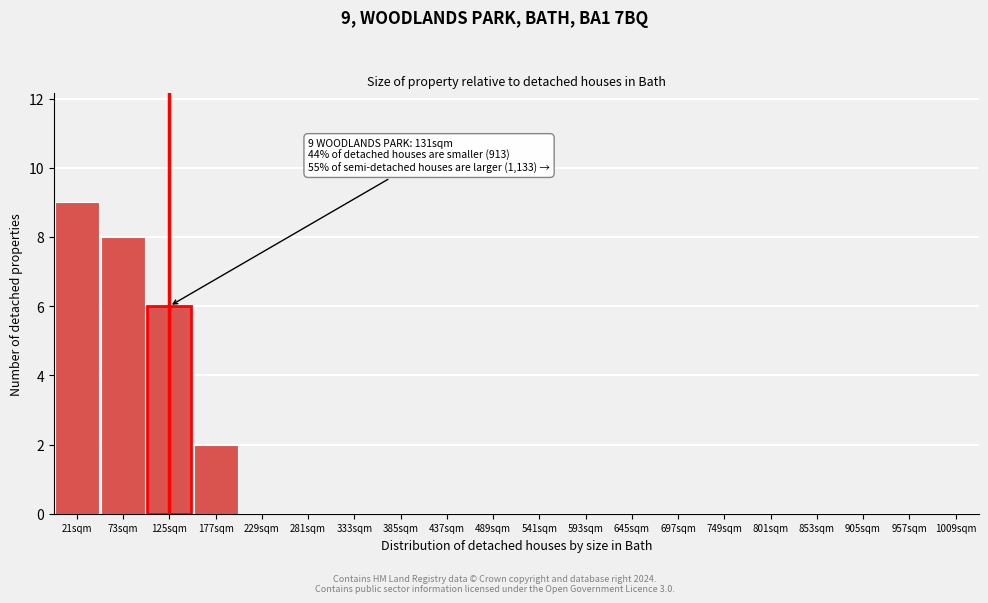

Reading right to left, what are all the values shown in this chart?

1009sqm=0	957sqm=0	905sqm=0	853sqm=0	801sqm=0	749sqm=0	697sqm=0	645sqm=0	593sqm=0	541sqm=0	489sqm=0	437sqm=0	385sqm=0	333sqm=0	281sqm=0	229sqm=0	177sqm=2	125sqm=6	73sqm=8	21sqm=9